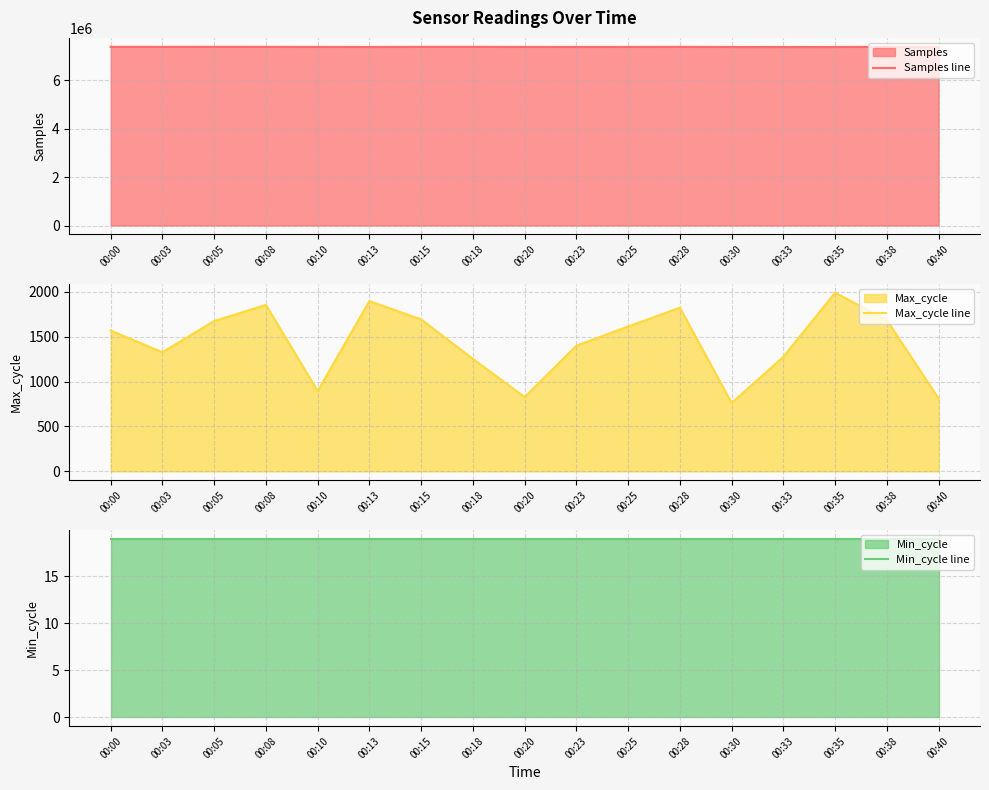

How many values in the Samples line series are below 7369291?

8